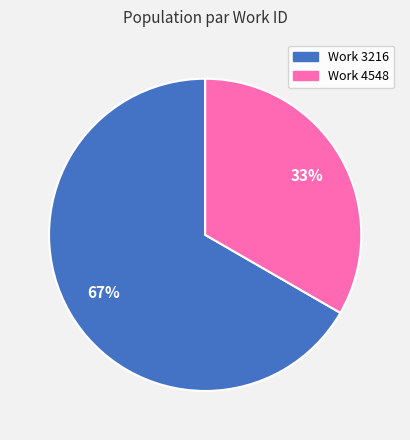

Do Work 4548 and Work 3216 together represent more than half of the pie?

Yes